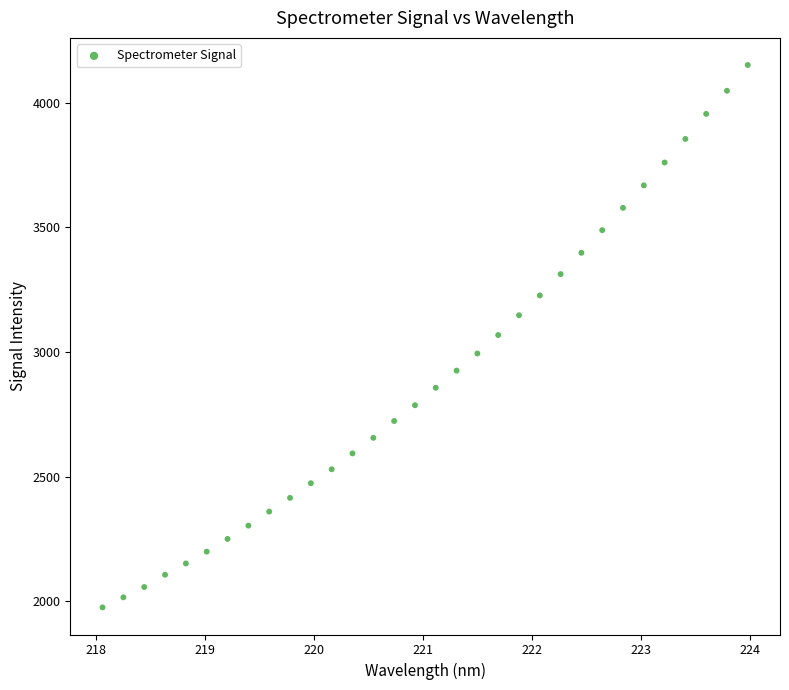

What is the range of Y values (max minus min)?

2176.6